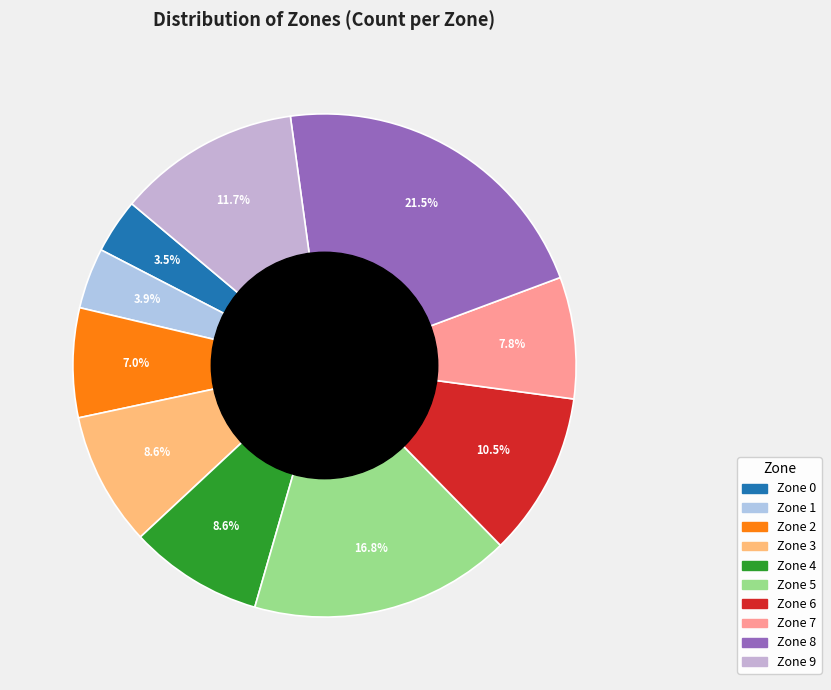

Which slice is the smallest?

Zone 0